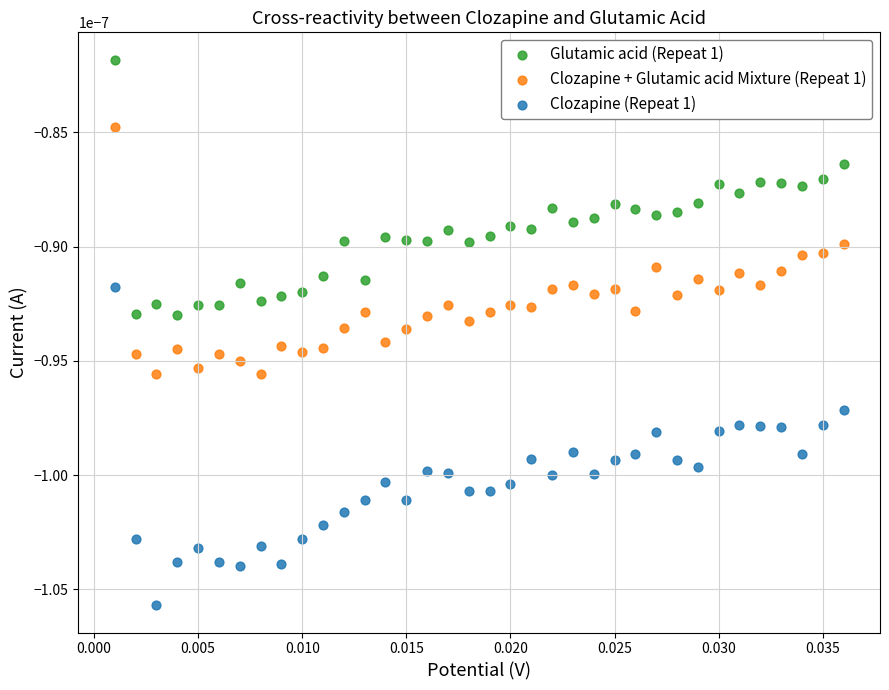

Which series contains the lowest Y value?

Clozapine (Repeat 1)